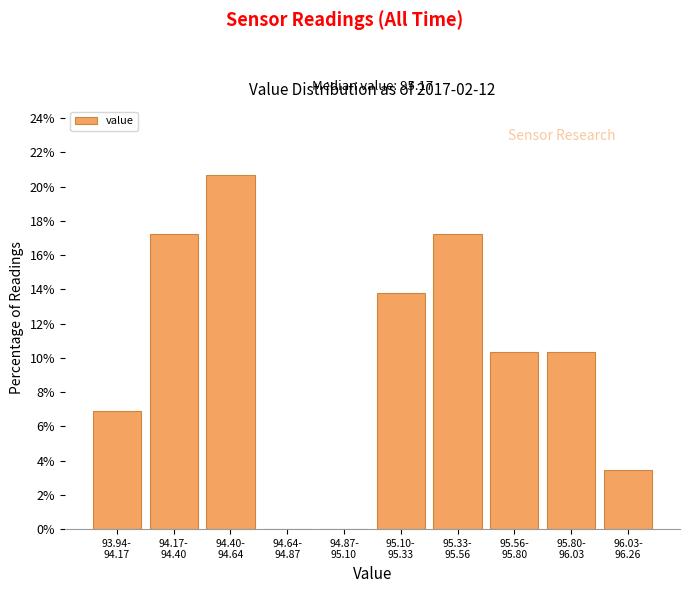

What is the sum of all values?

100.0